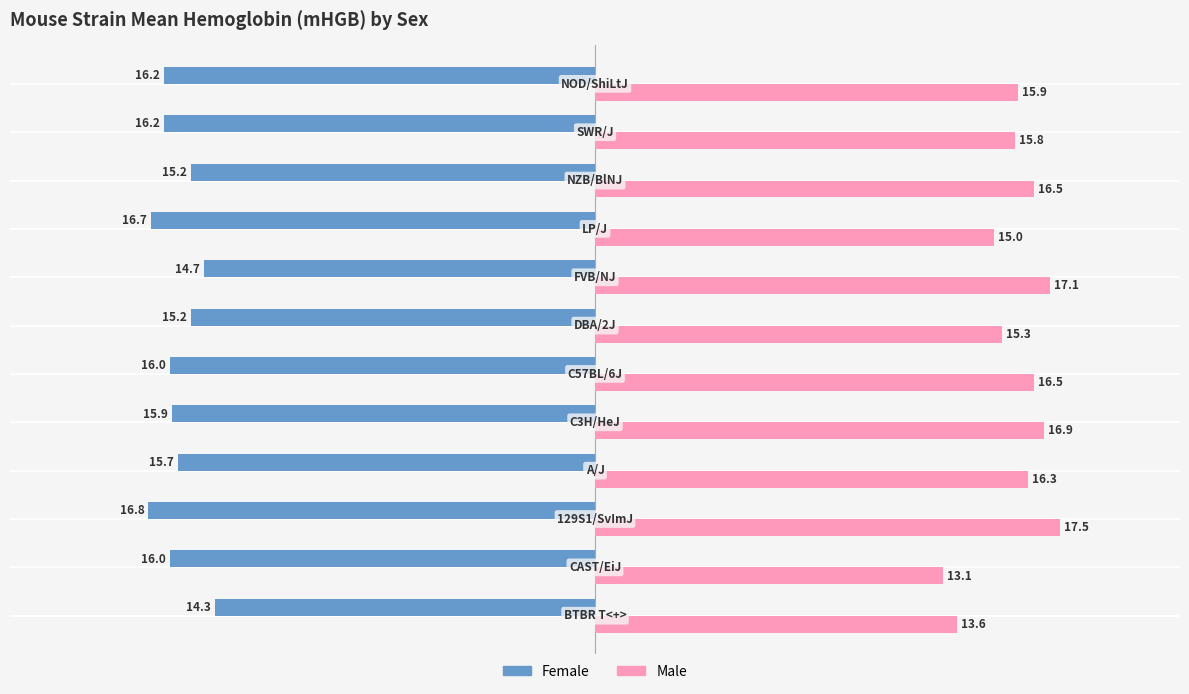

What is the difference between the maximum and minimum values in the Female series?

2.5